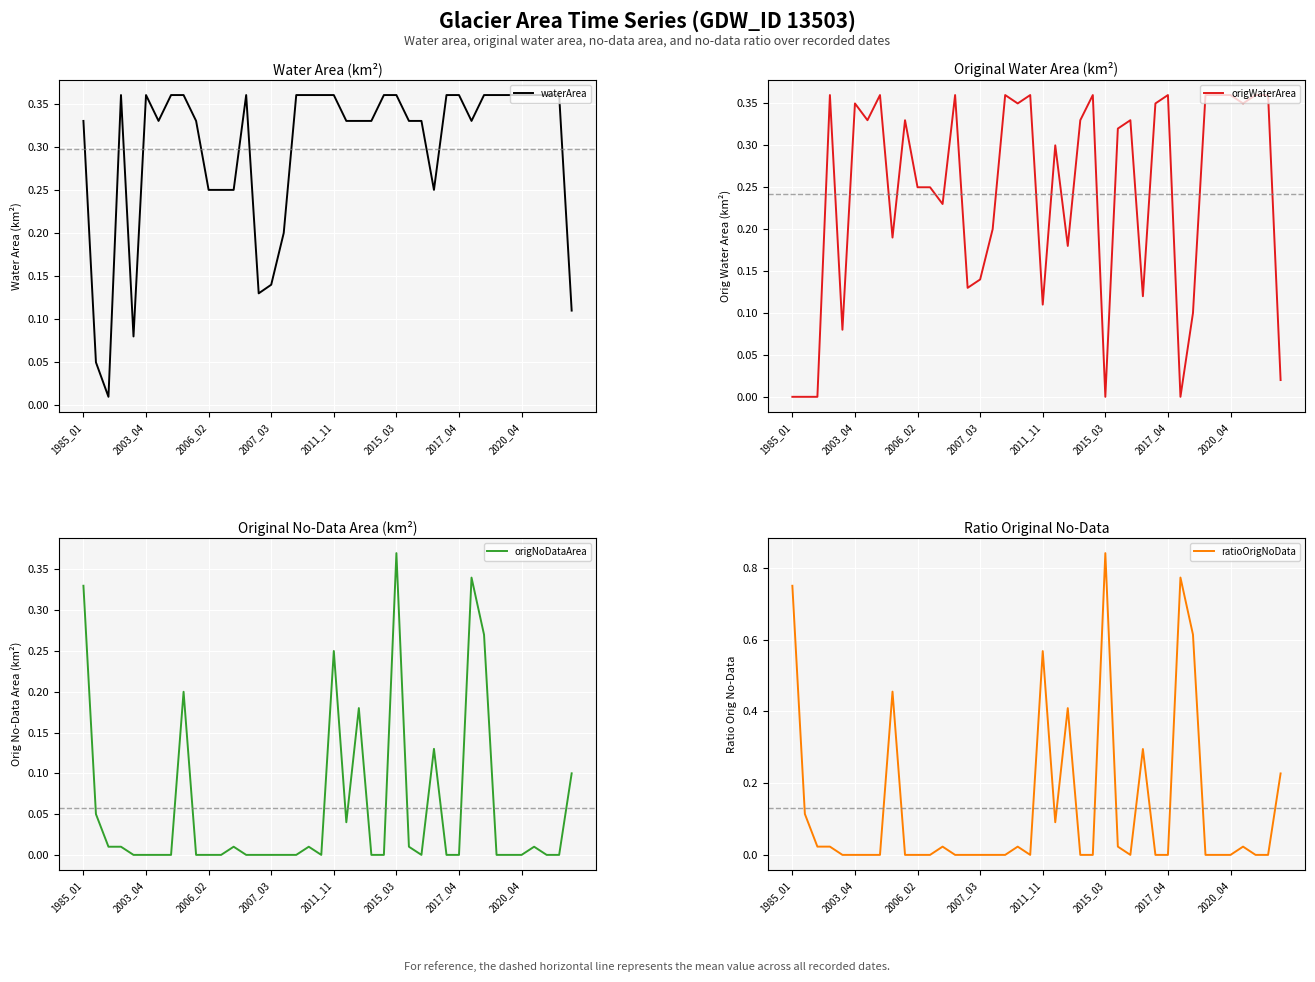

Is the value of ratioOrigNoData at 33 greater than the value of waterArea at 27?

No